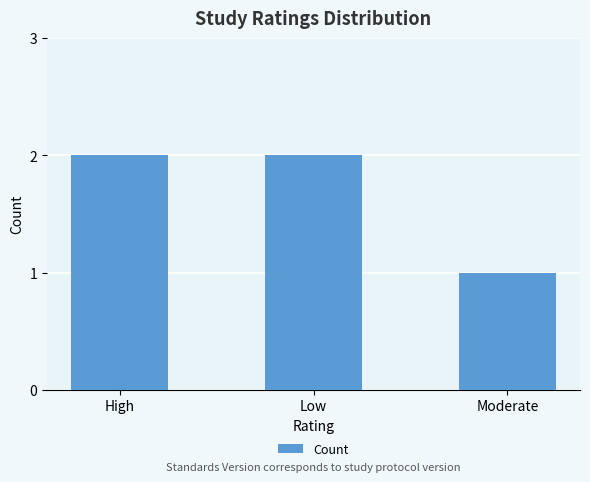

What is the sum of the values at High and Moderate?

3